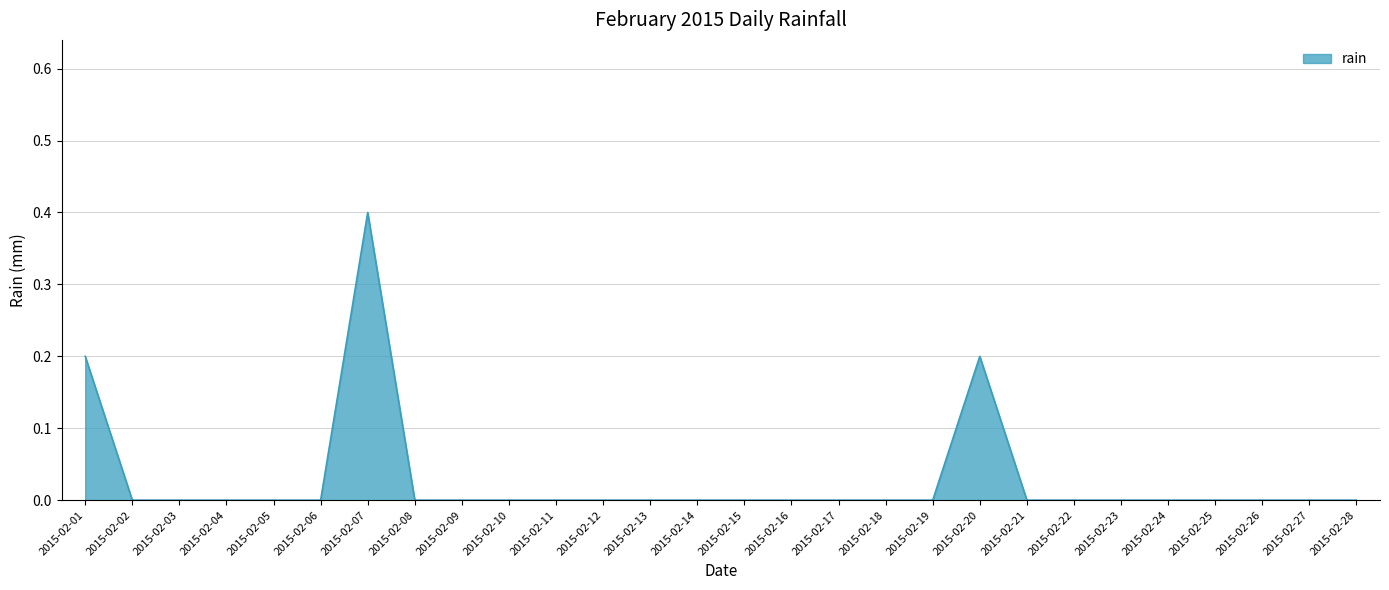

What value does the data have at 2015-02-07?

0.4